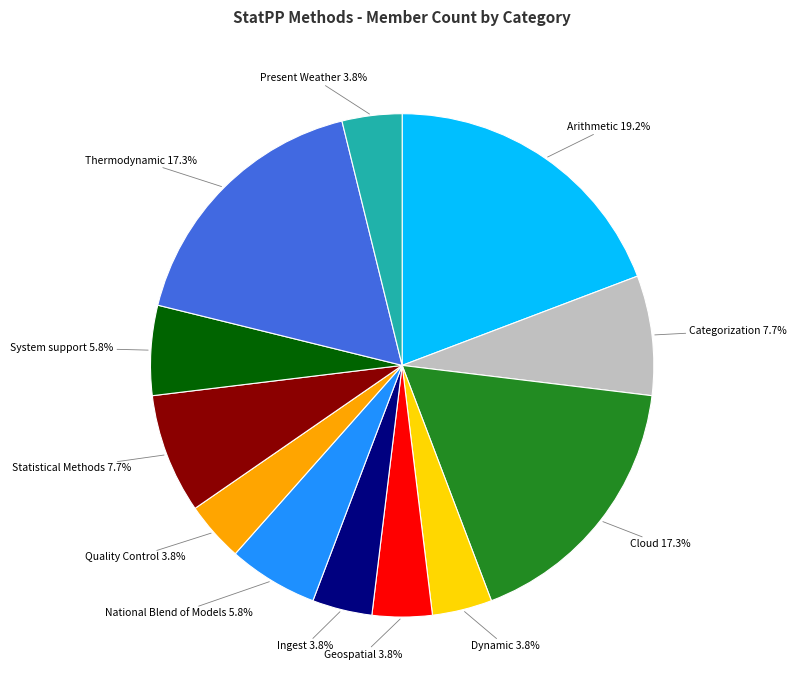

Does any single category account for the majority?

No